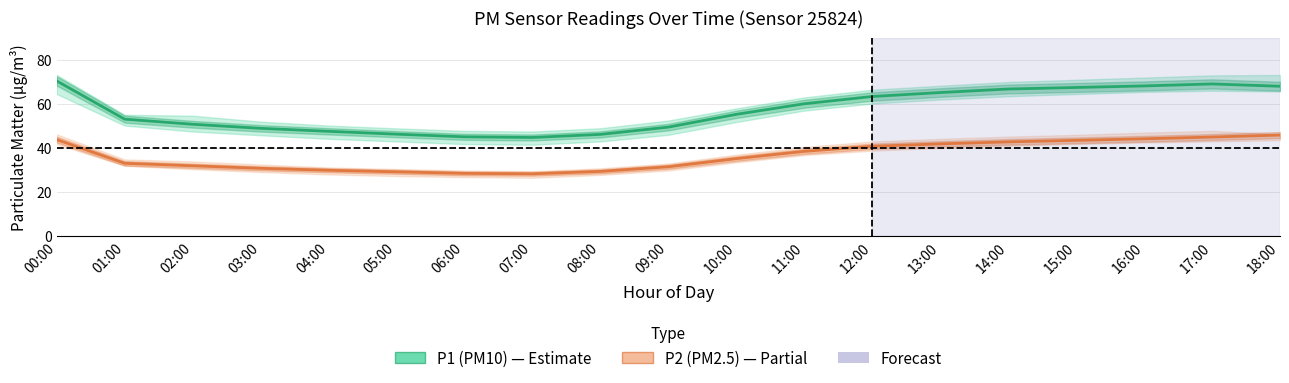

True or false: P2 (PM2.5) and P1 (PM10) cross at least once.

False